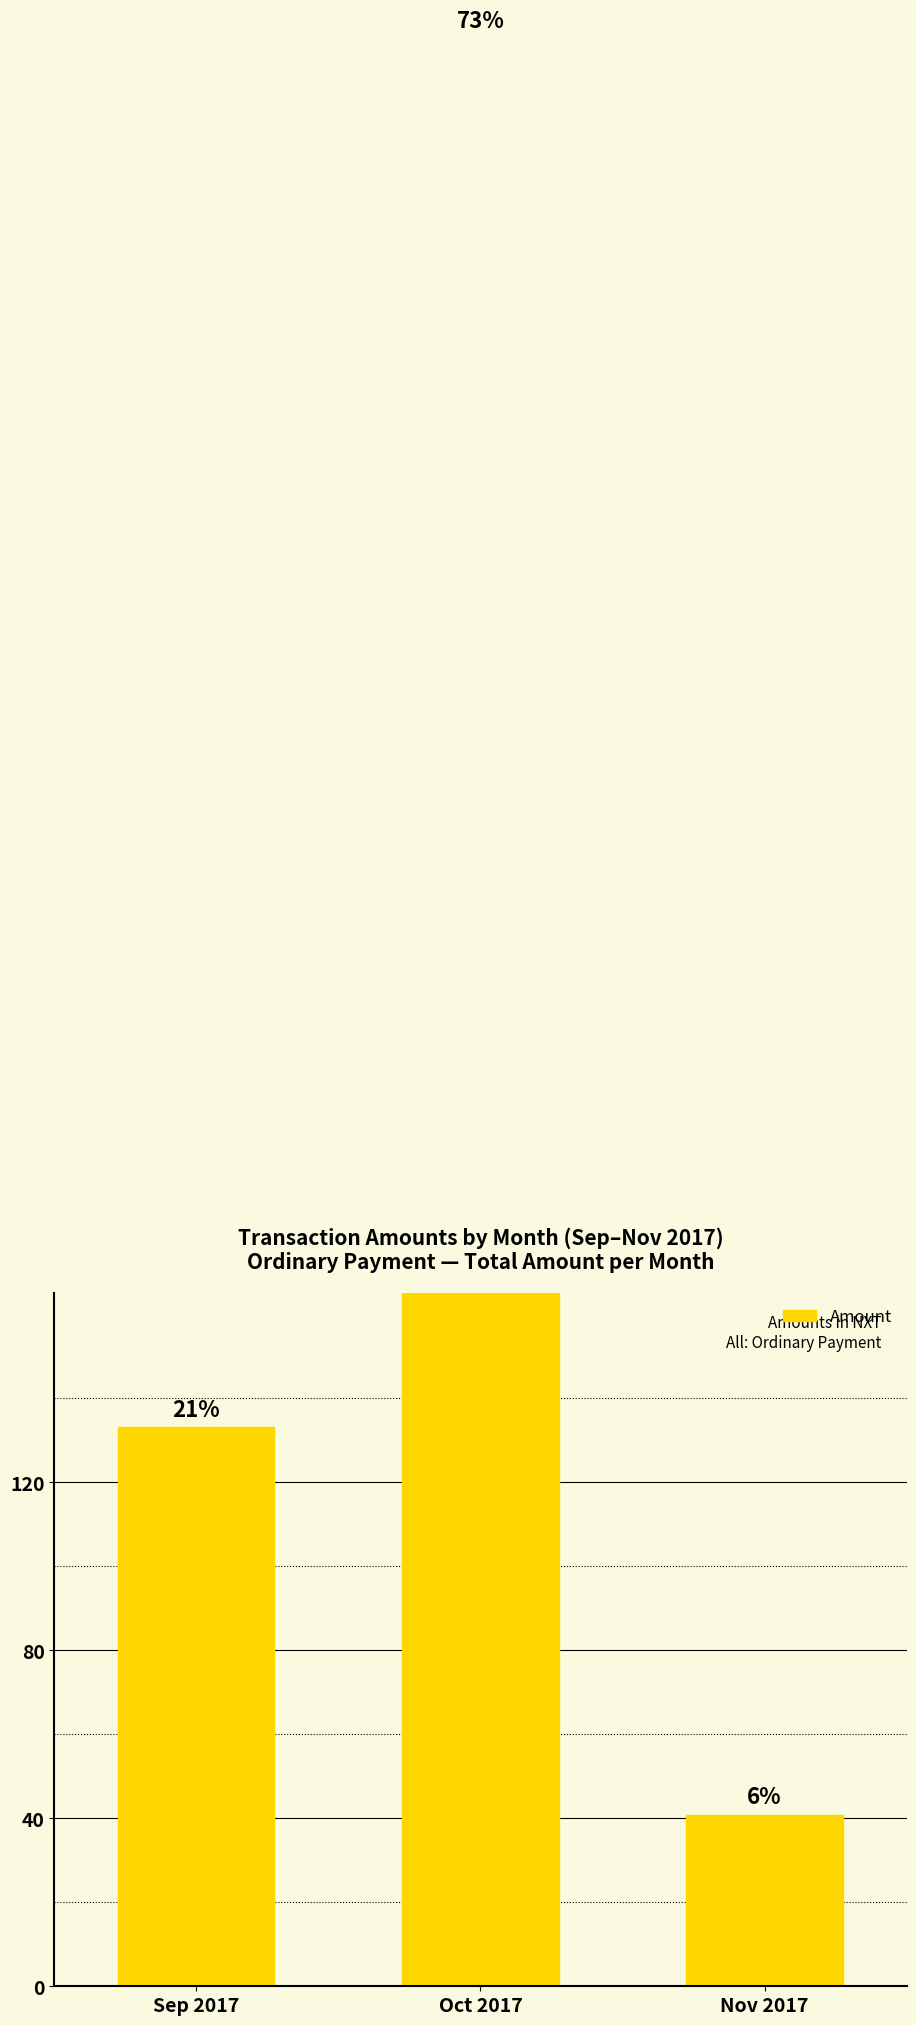

At which category does the chart reach its peak across all series?

Oct 2017